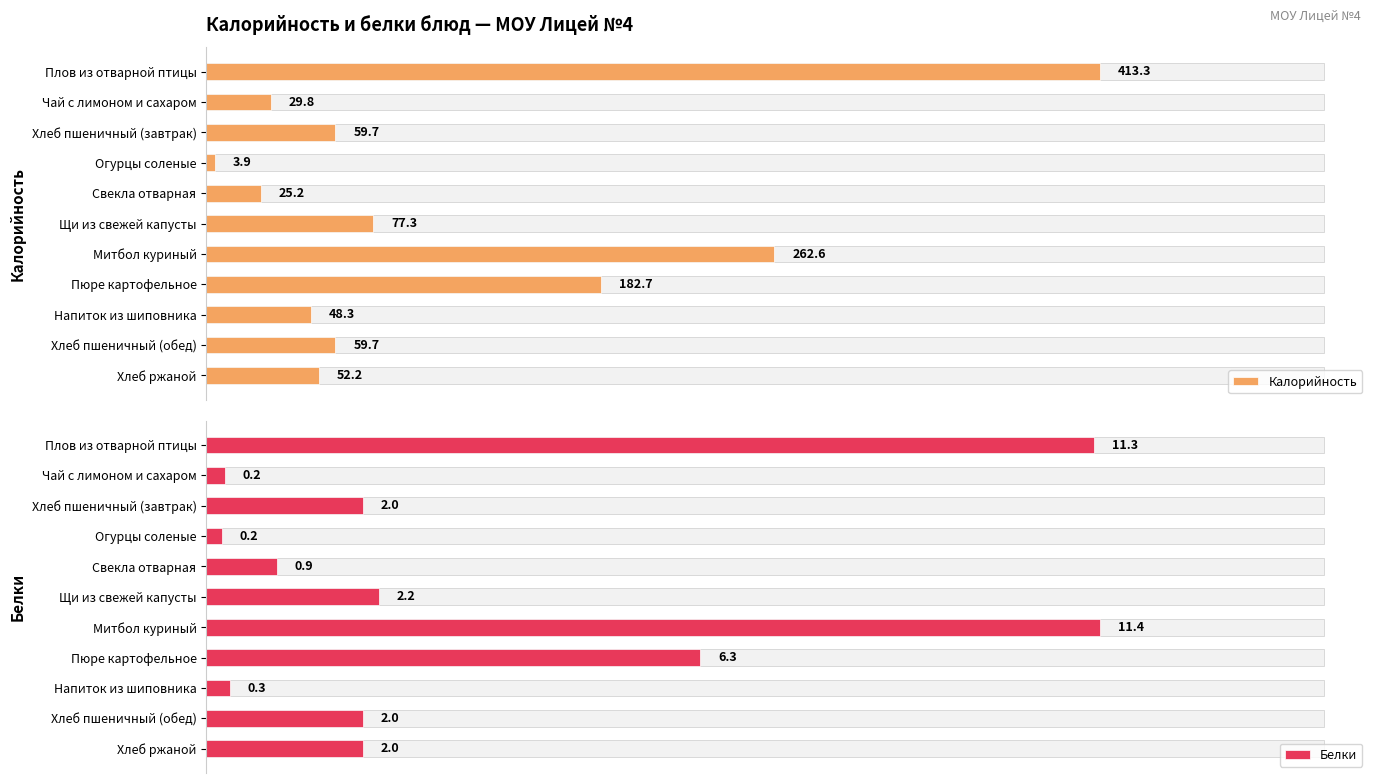

Reading left to right, transcribe all the data shown in this chart.

Калорийность: 413.3	29.8	59.7	3.9	25.2	77.3	262.6	182.7	48.3	59.7	52.2
Белки: 11.3	0.2	2.0	0.2	0.9	2.2	11.4	6.3	0.3	2.0	2.0